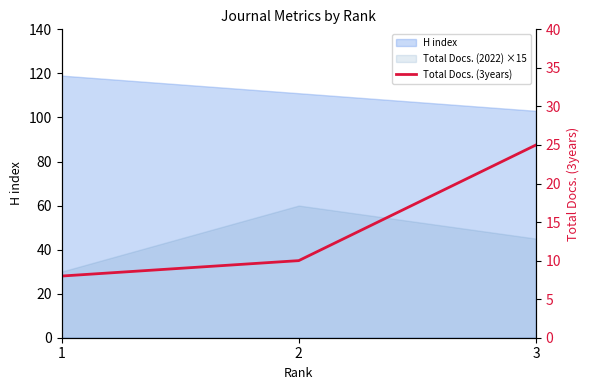

Reading right to left, what are all the values shown in this chart?

25	10	8